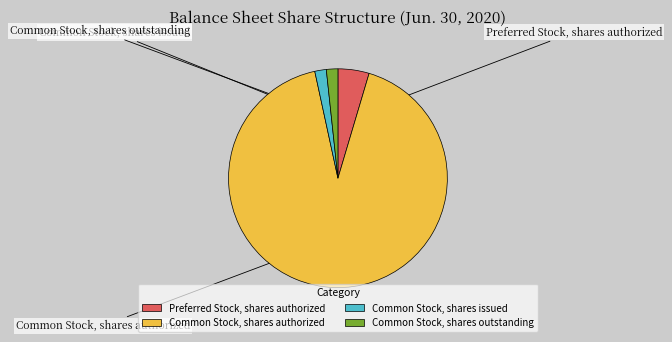

How many slices are in this pie chart?

4